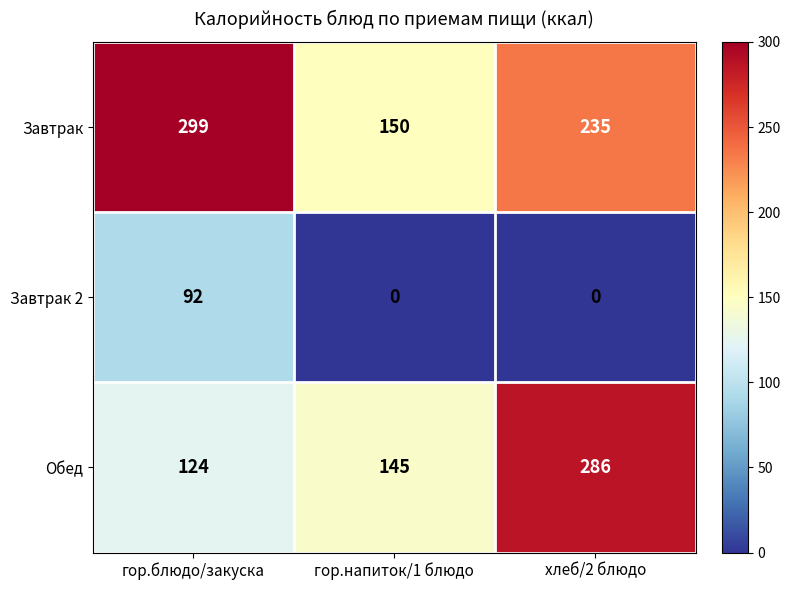

What is the highest value of the Завтрак 2 series?

92